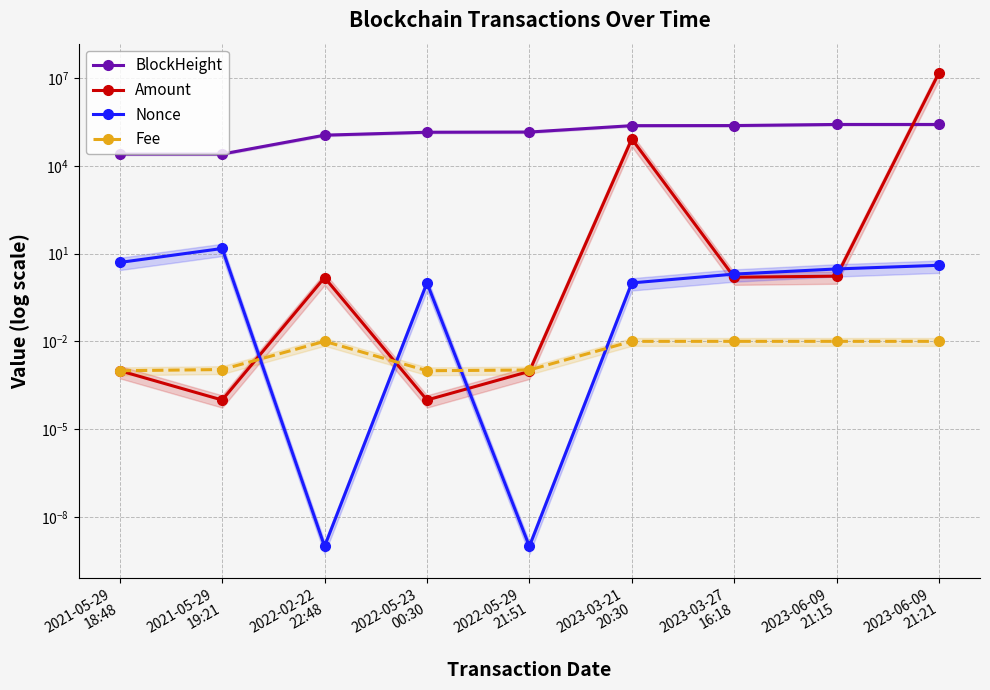

At which label does BlockHeight first exceed 142772?

2023-03-21
20:30